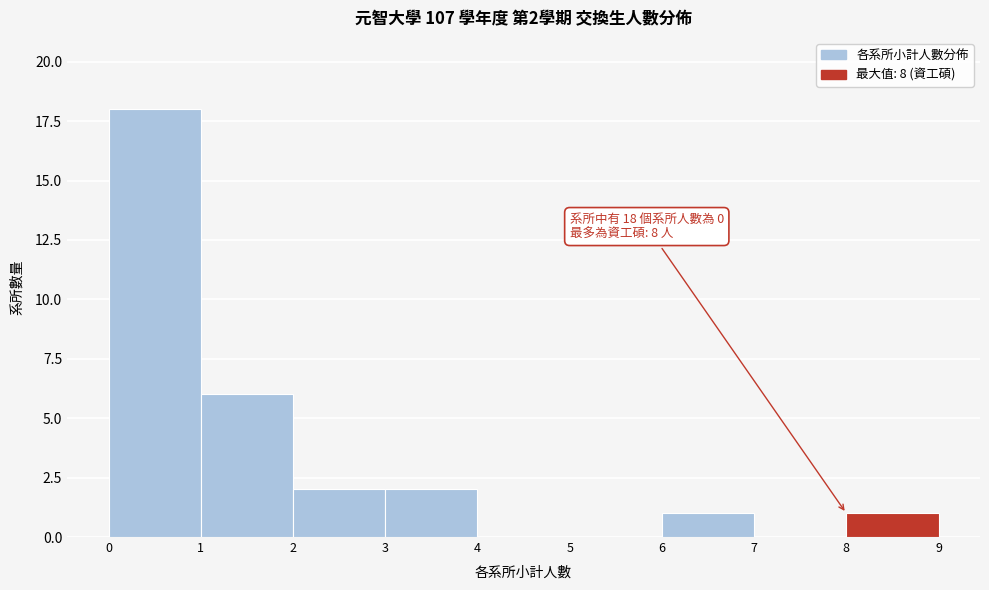

Over which range of the x-axis is the bar tallest?

0 to 1